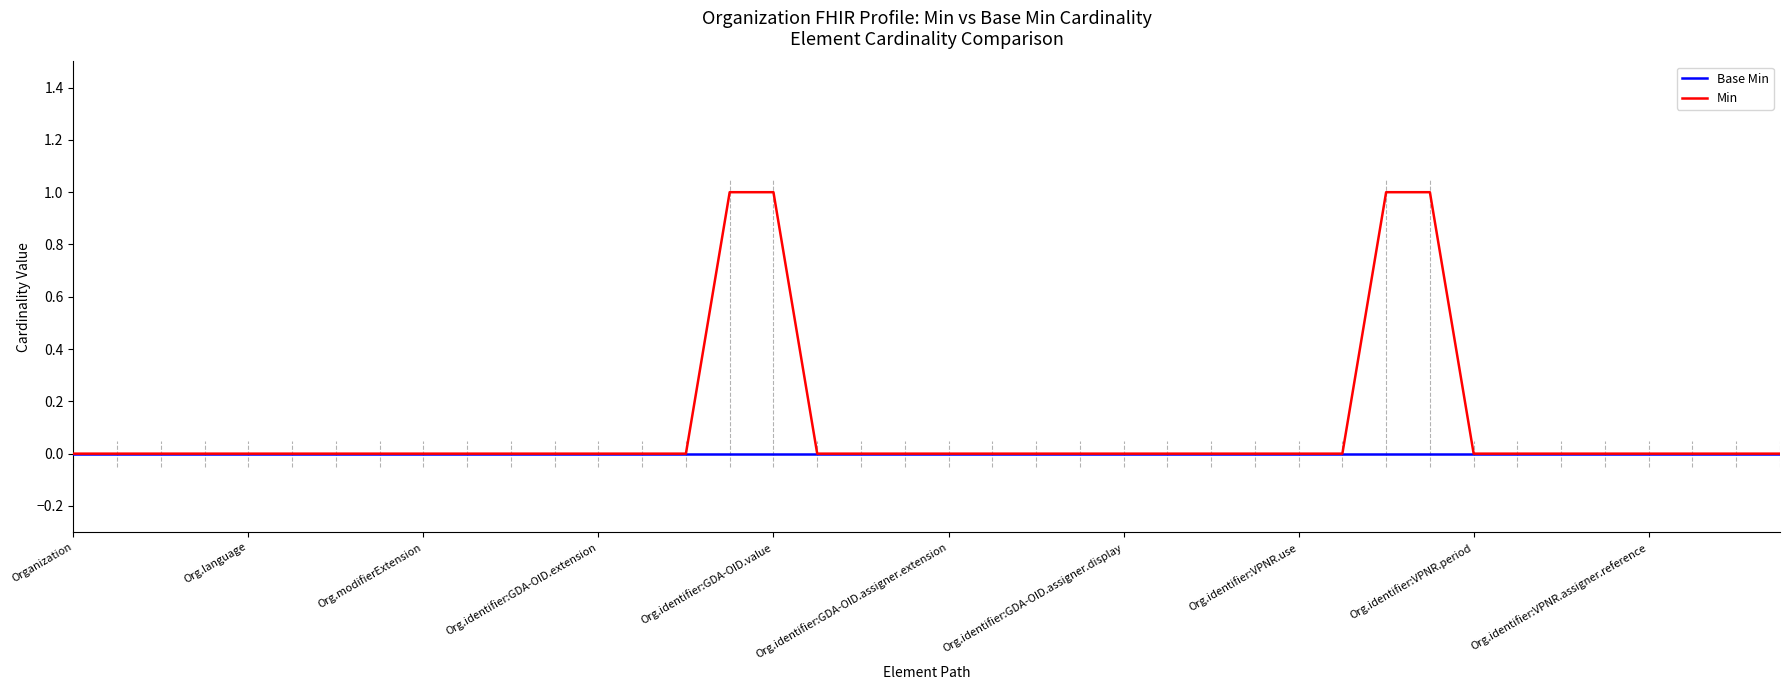

Which series has the largest total across all categories?

Min